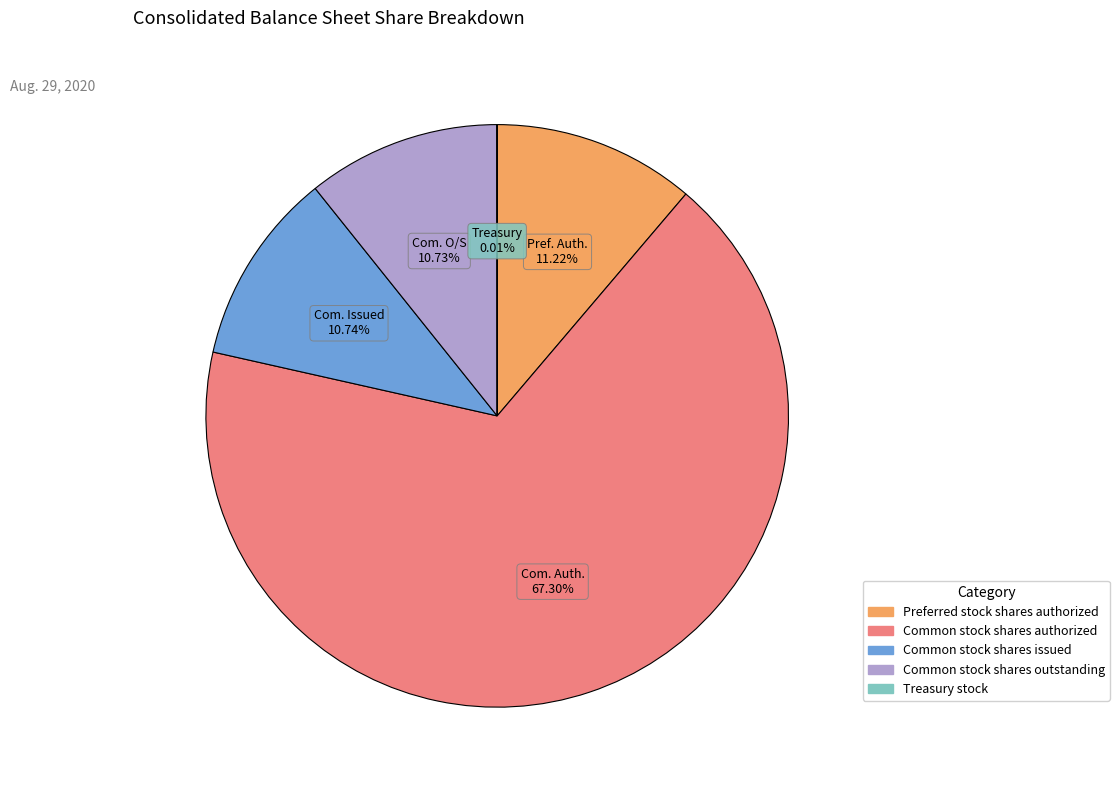

To the nearest percent, what is the combined percentage of Common stock shares issued and Preferred stock shares authorized?

22%